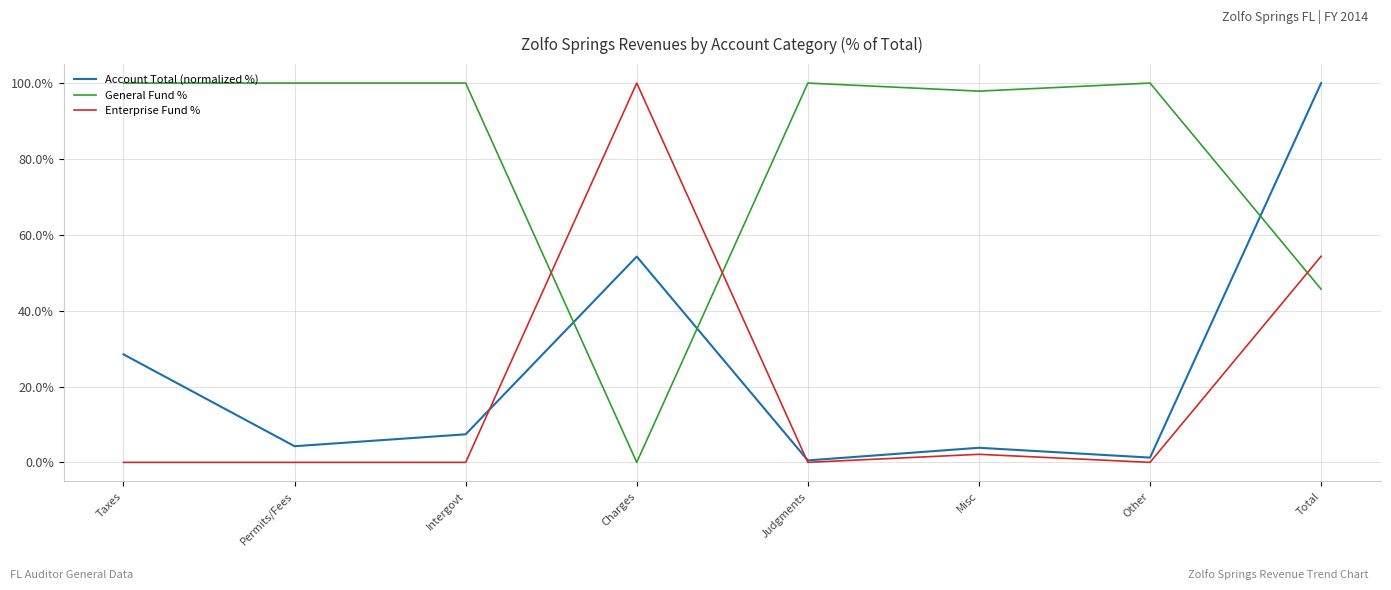

How many distinct data groups are displayed?

3